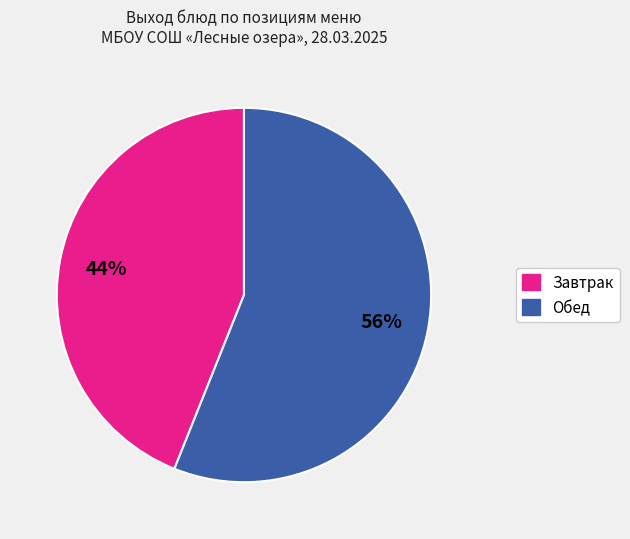

To the nearest percent, what is the average slice percentage?

50%